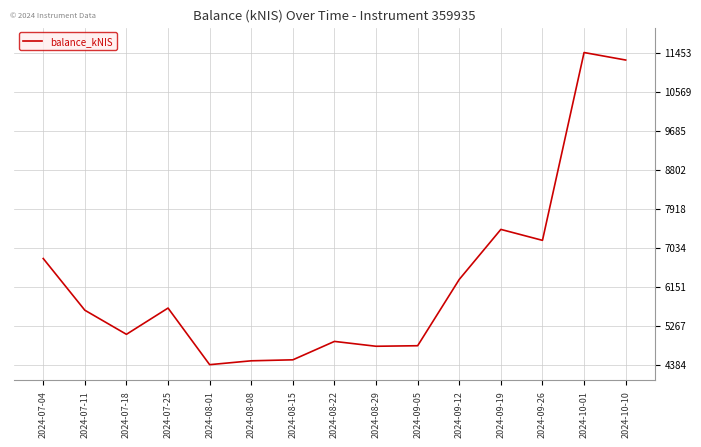

True or false: the data has more than 2 interior local peaks.

True